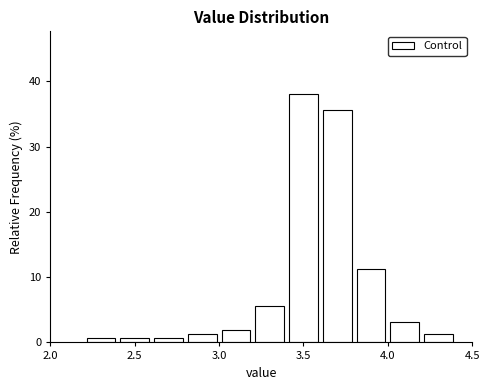

Over which range of the x-axis is the bar tallest?

3.4 to 3.6